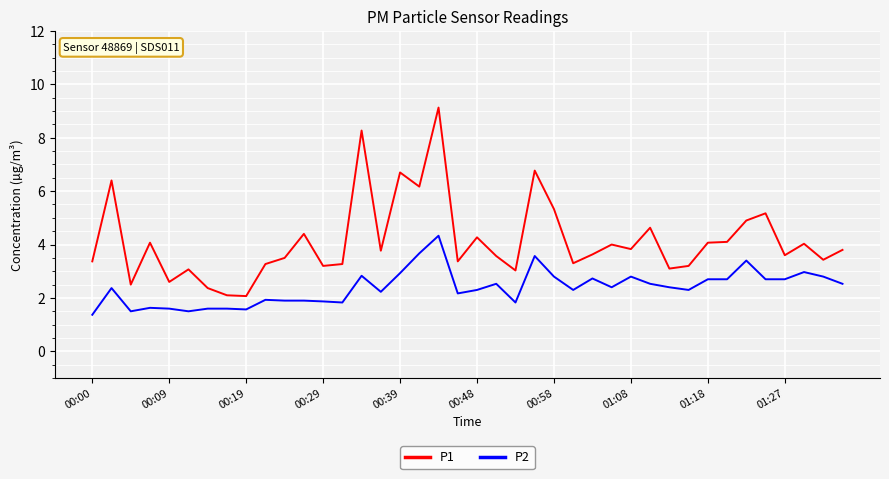

List the series in order of their peak value, highest first.

P1, P2